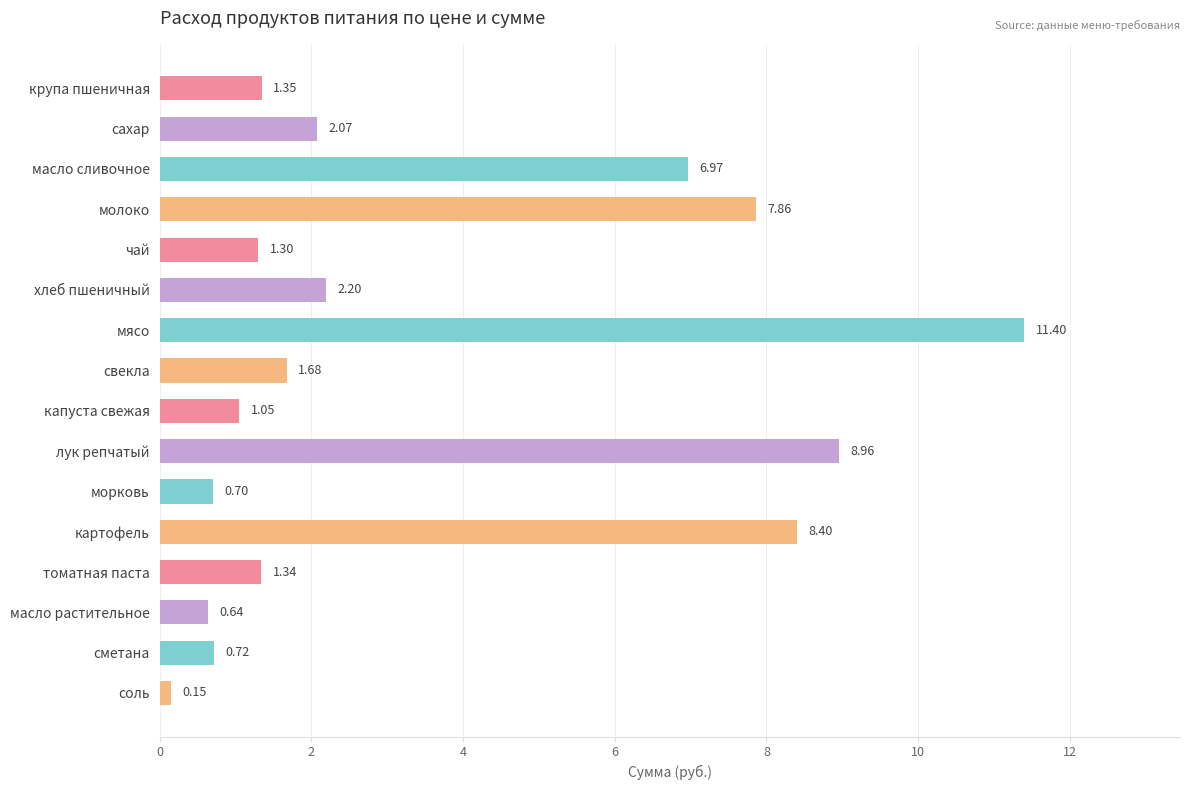

What is the difference between the values at сметана and свекла?

1.0